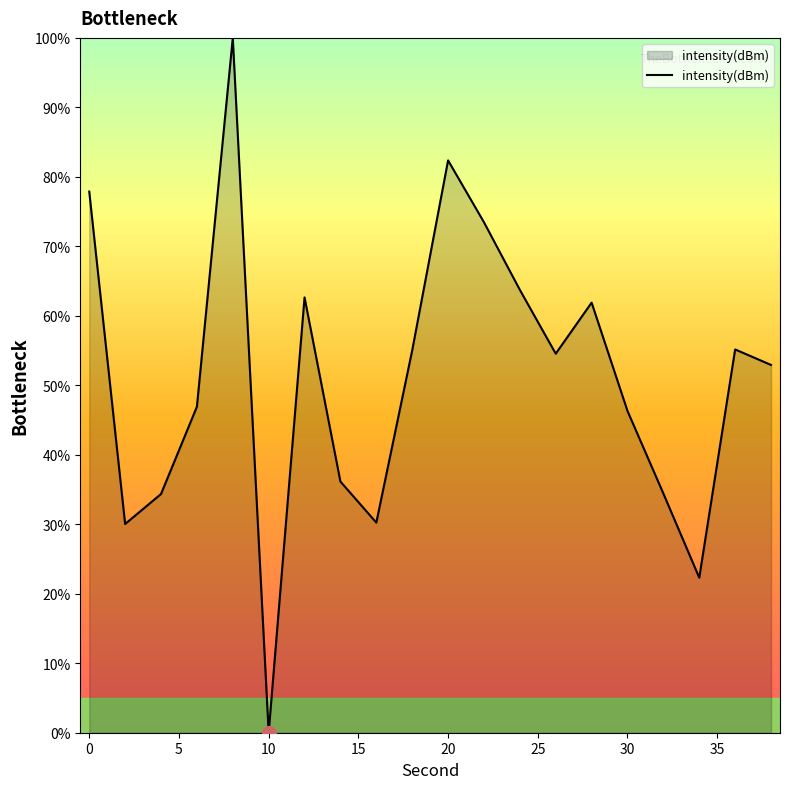

What is the maximum value shown in the chart?

100.0